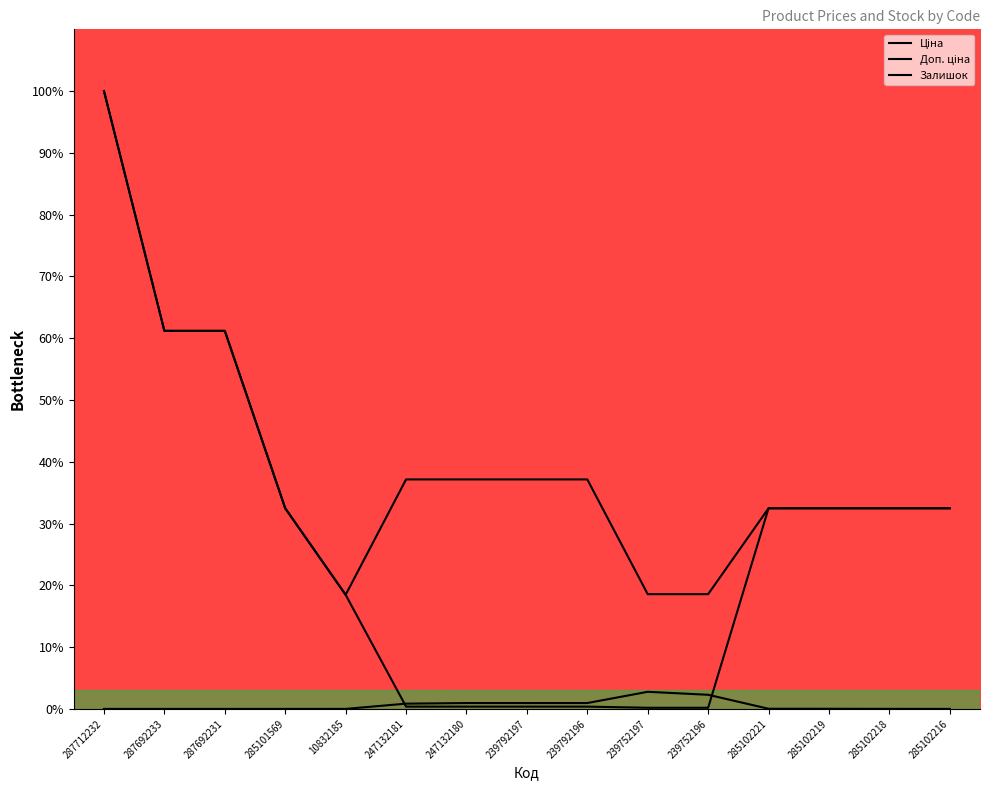

Reading right to left, list all the values displayed in this chart.

Ціна: 32.5	32.5	32.5	32.5	0.2	0.2	0.4	0.4	0.4	0.4	18.5	32.5	61.2	61.2	100.0
Доп. ціна: 32.5	32.5	32.5	32.5	18.6	18.6	37.1	37.1	37.1	37.1	18.5	32.5	61.2	61.2	100.0
Залишок: 0.0	0.0	0.0	0.0	2.3	2.8	1.0	0.9	1.0	0.9	0.0	0.0	0.0	0.0	0.0